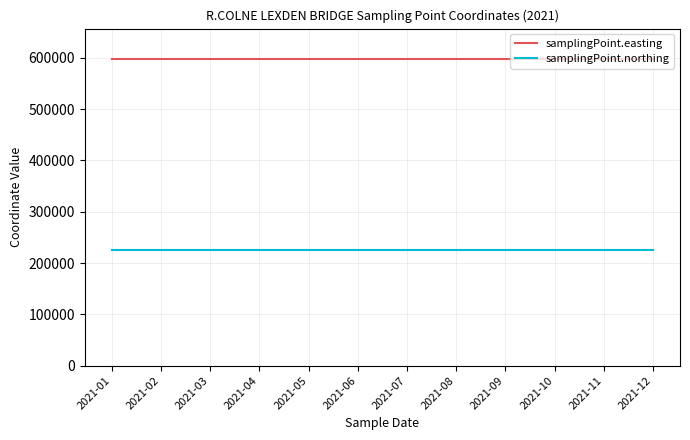

Which series has the largest total across all categories?

samplingPoint.easting